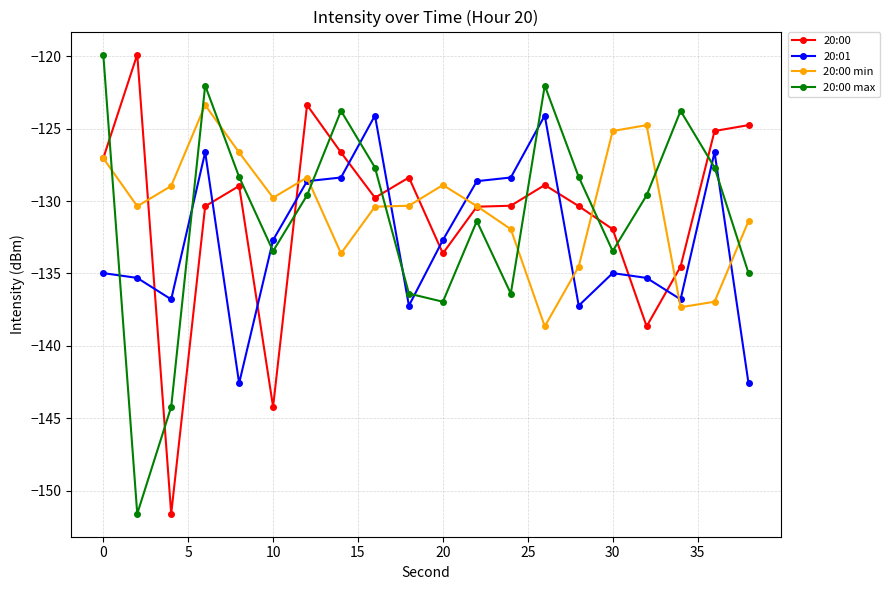

True or false: 20:00 and 20:00 max cross at least once.

True